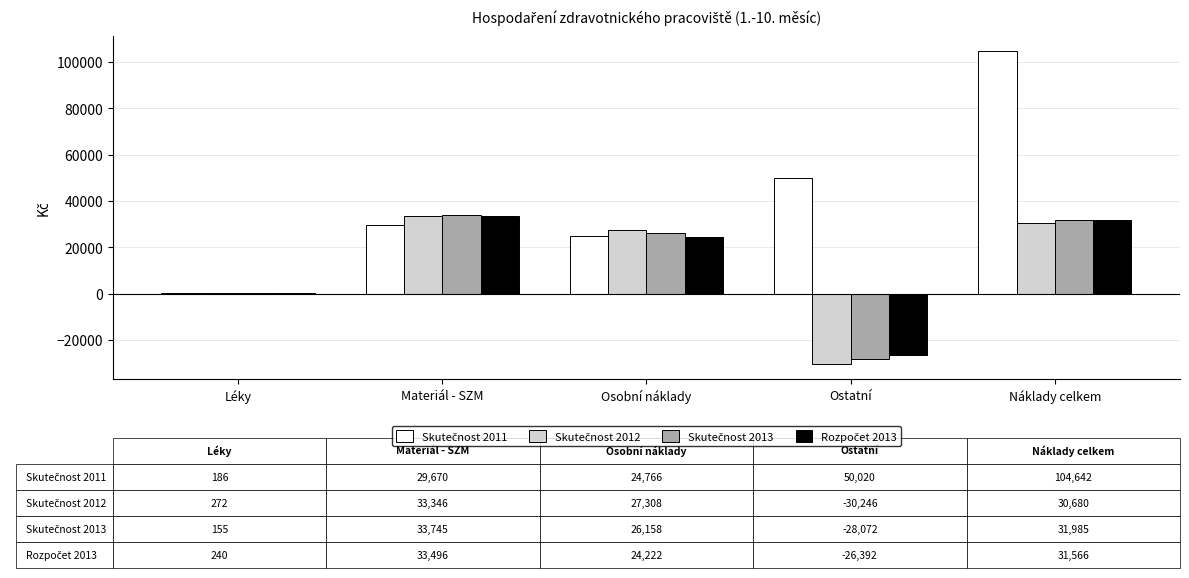

What is the greatest value displayed?

104642.1